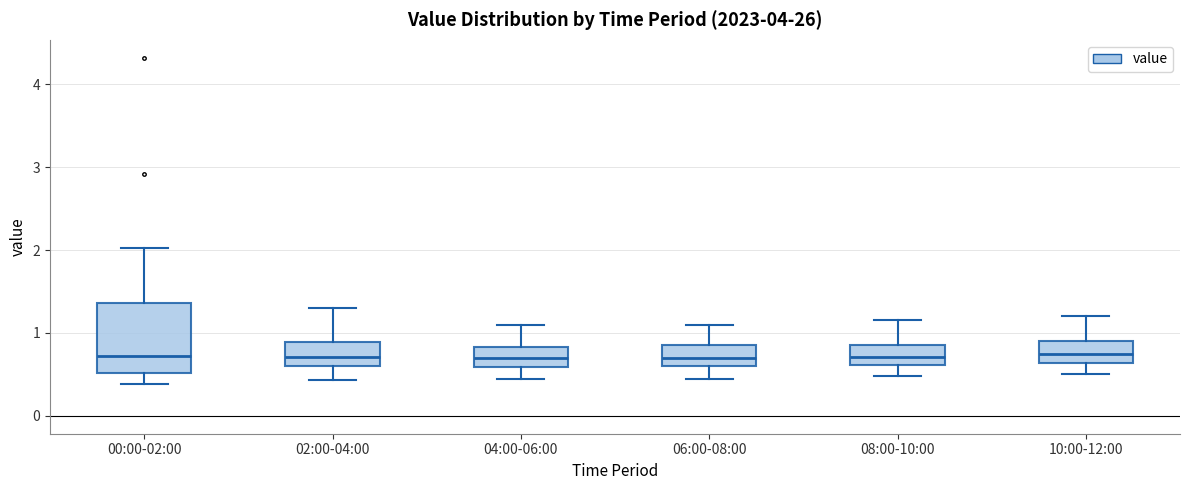

Comparing the boxes themselves (not the whiskers), which one is the tallest?

00:00-02:00